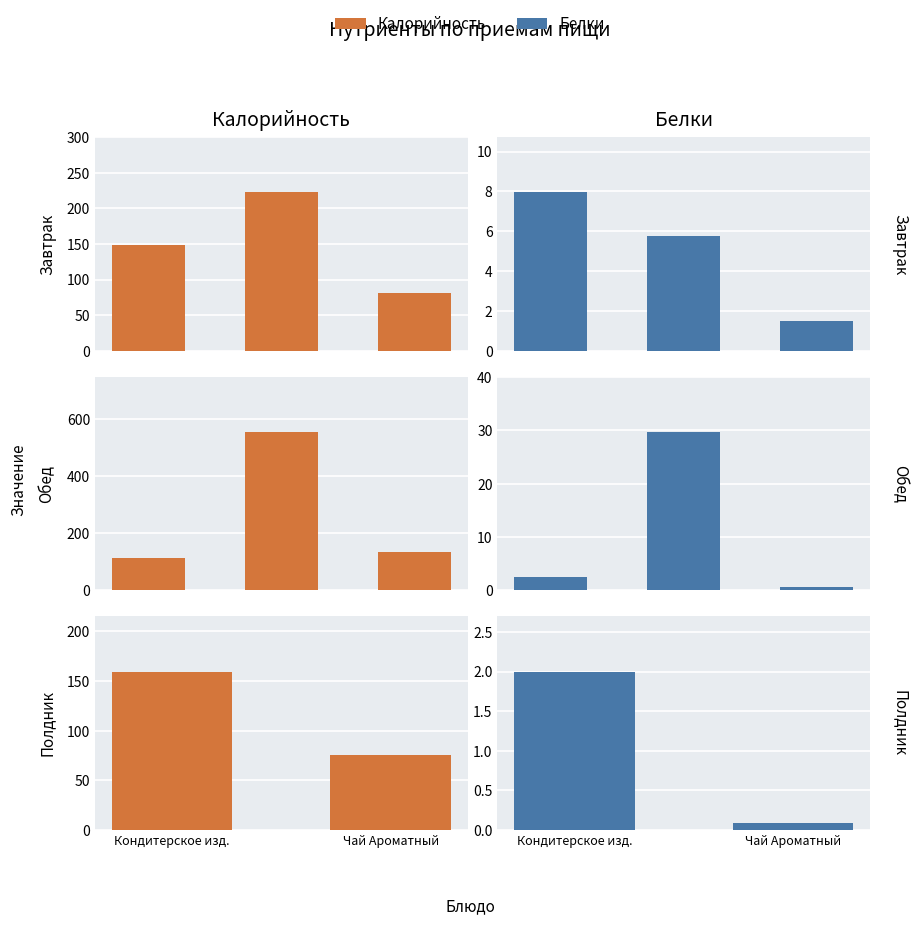

Which category has the highest value in the Калорийность series?

Кондитерское изд.